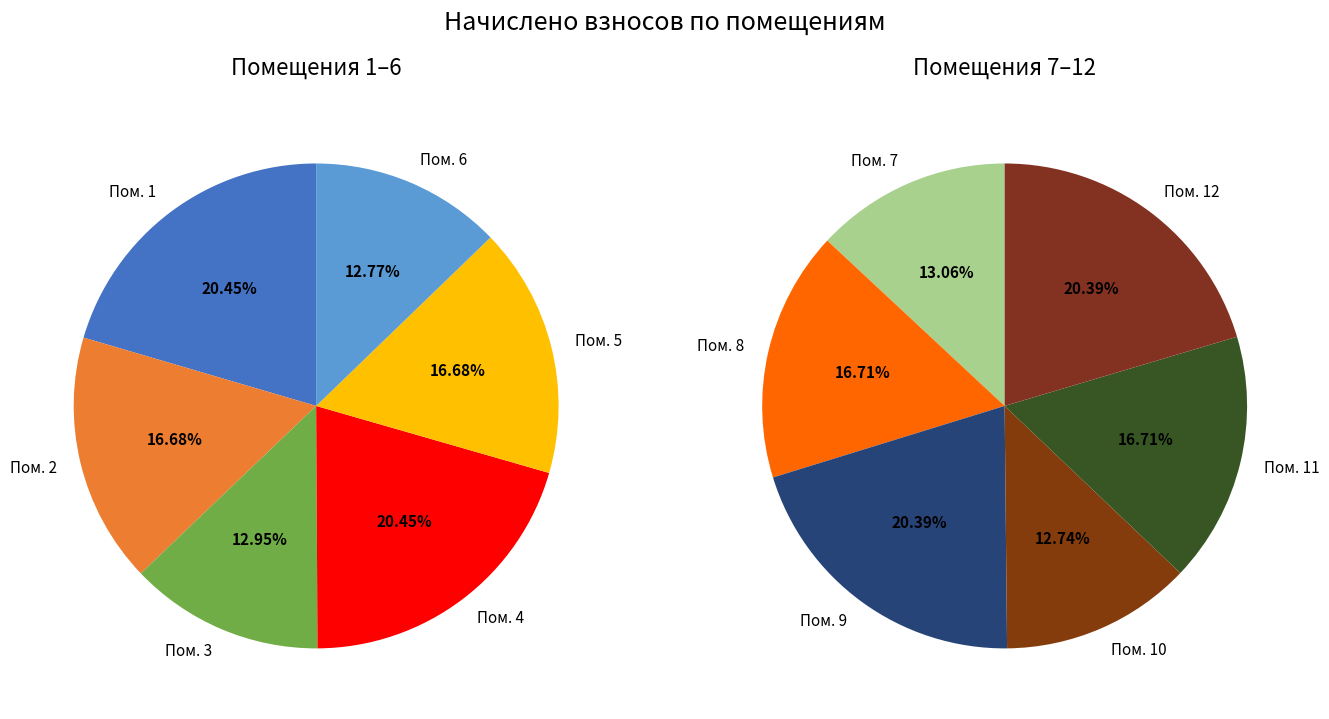

Which category has the smallest portion of the pie?

6